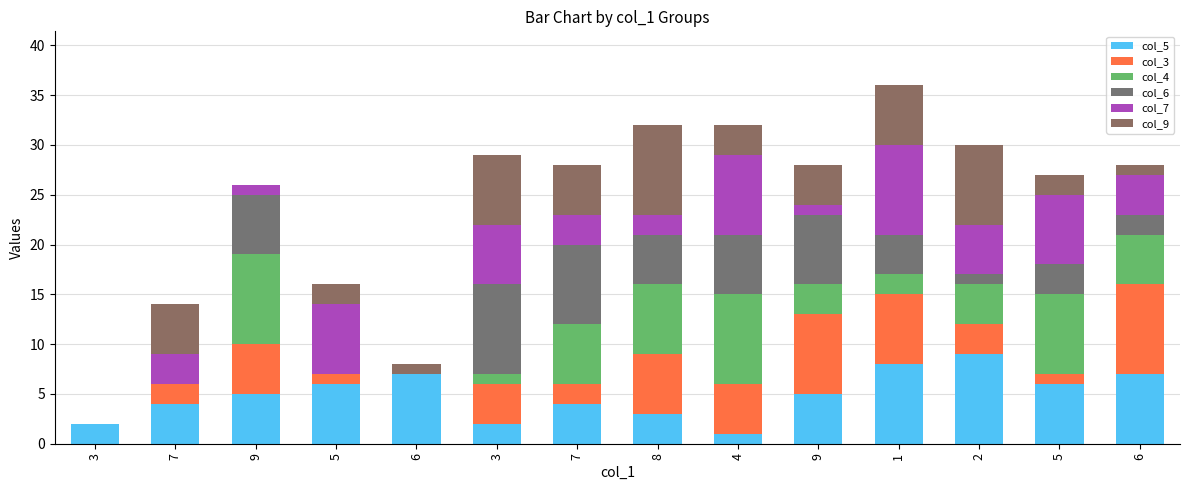

How many distinct data groups are displayed?

6